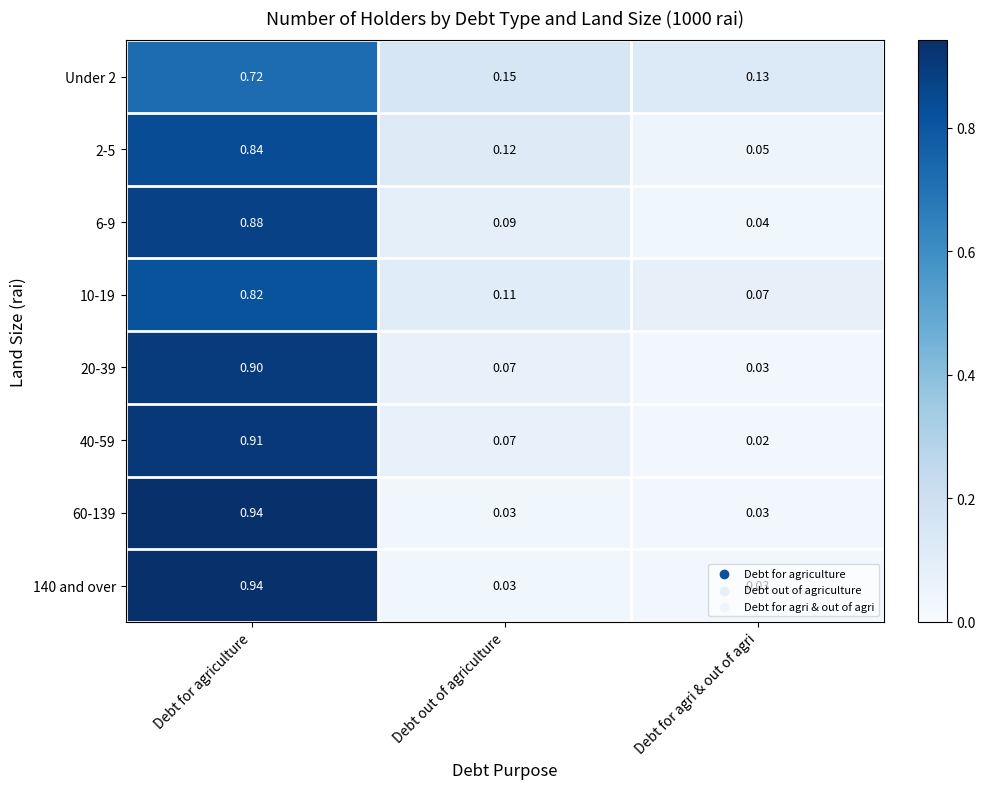

What is the greatest value displayed?

0.9